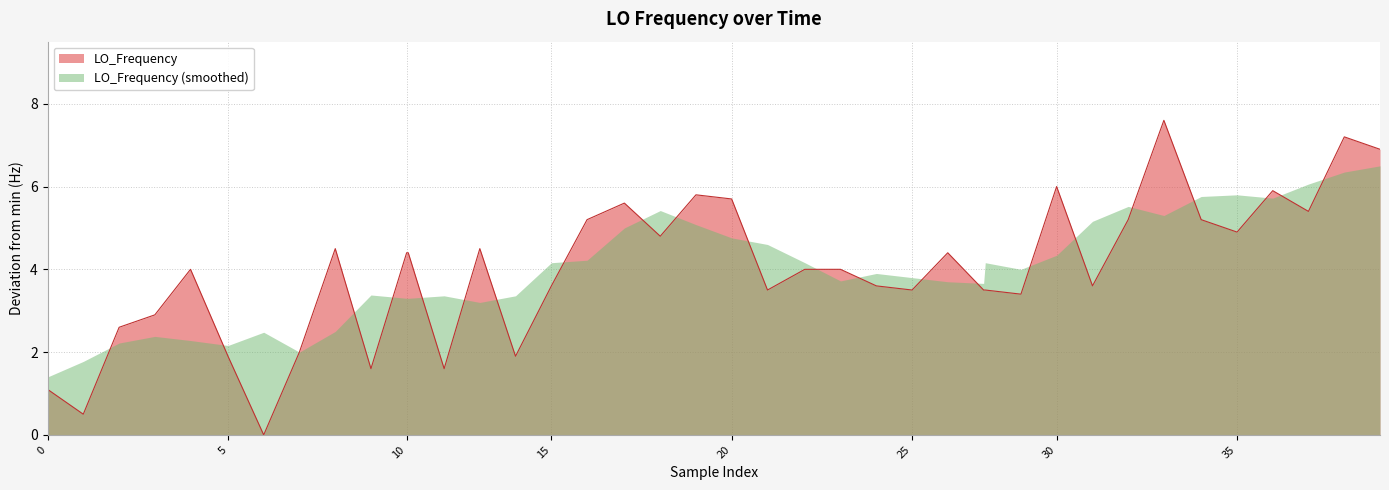

How many interior local peaks (higher than both neighbors) does the data have?

10